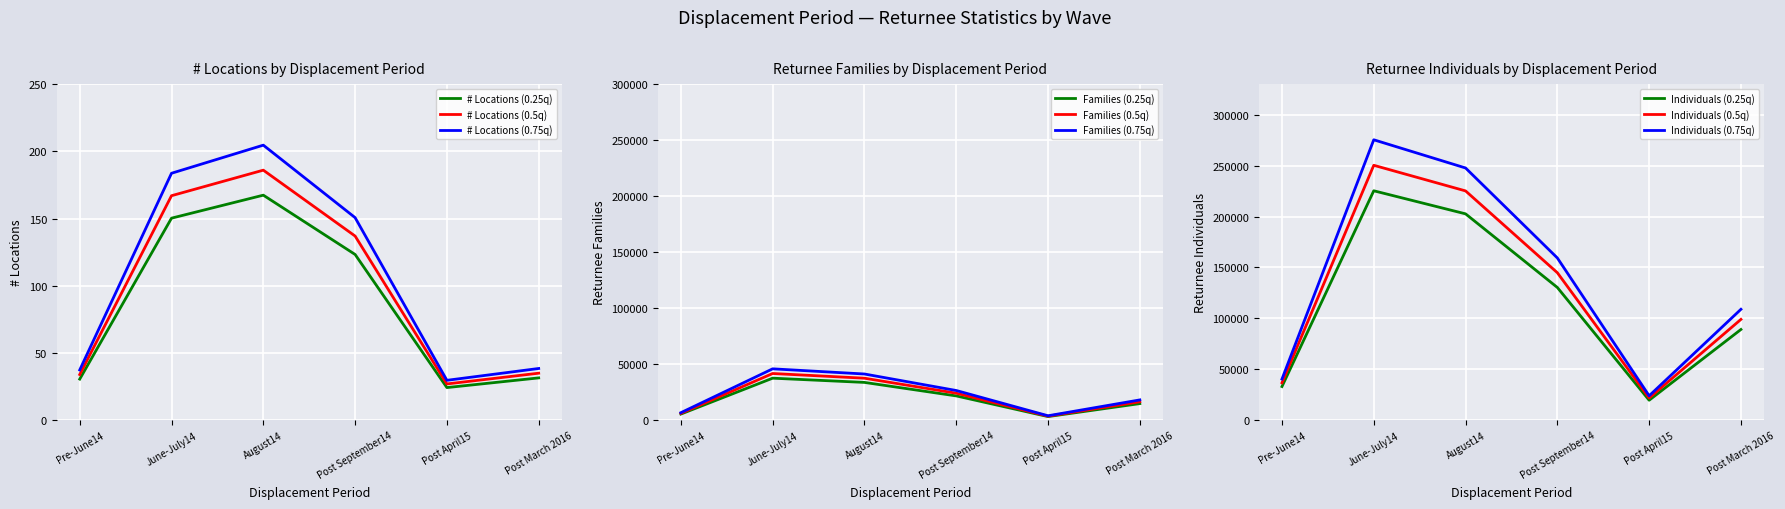

The value of Families (0.25q) at Post March 2016 is 14853.6. True or false?

True